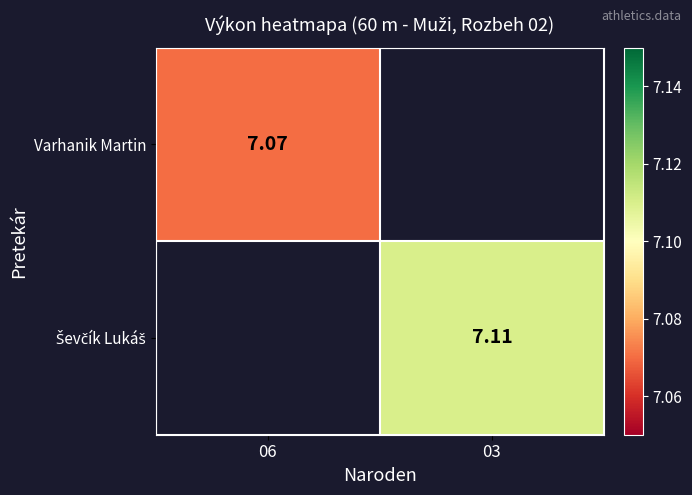

What is the greatest value displayed?

7.1